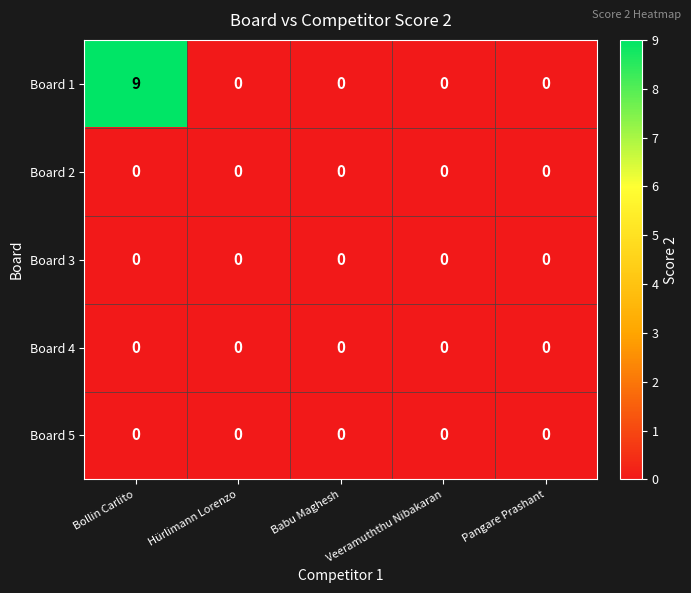

The Board 1 series shows 4 at Veeramuththu Nibakaran. True or false?

False